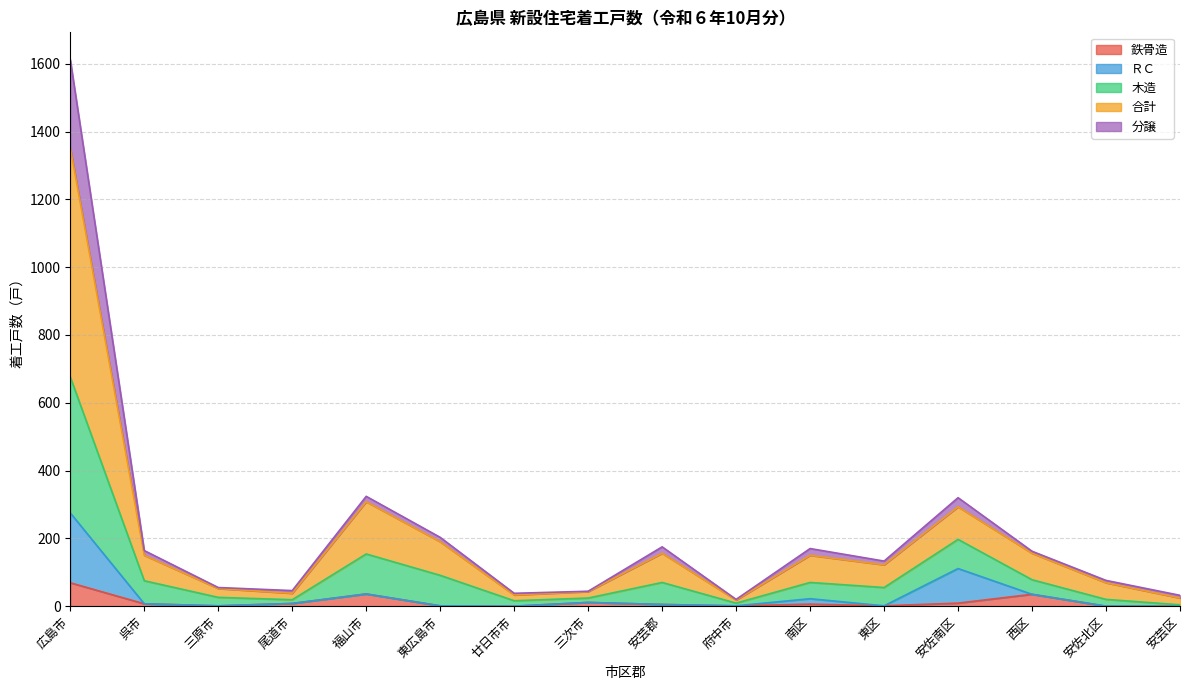

Is the value of 鉄骨造 at 安芸区 greater than the value of 合計 at 安佐南区?

No